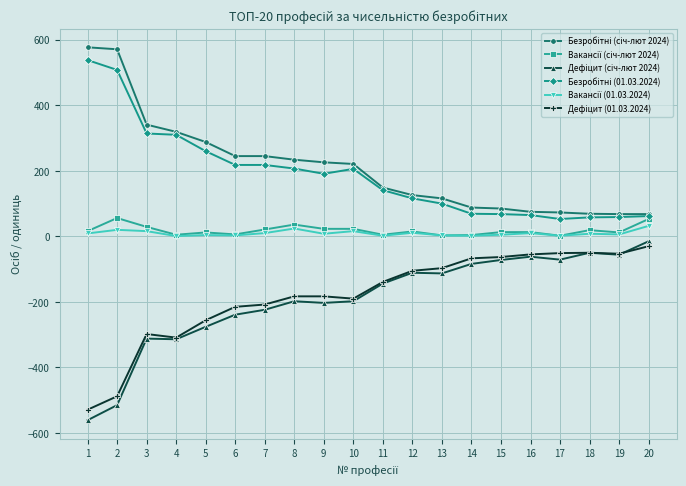

What is the smallest value displayed?

-561